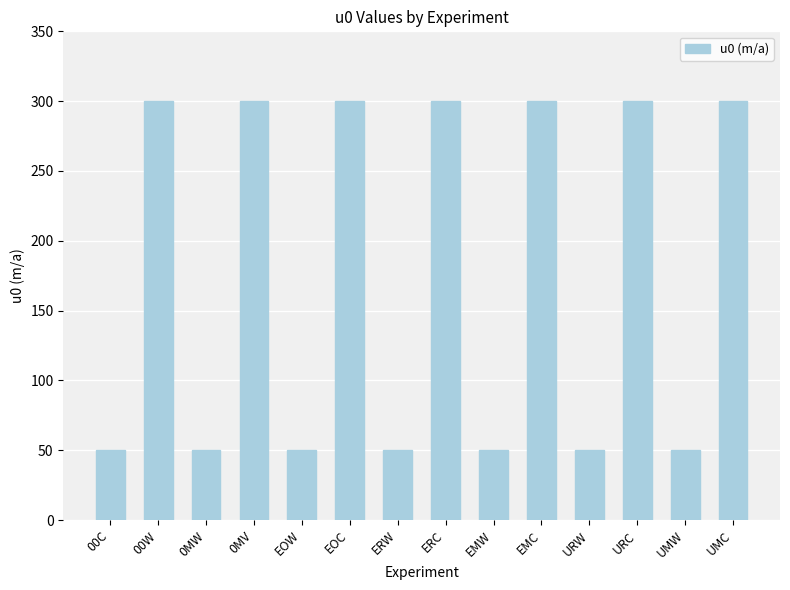

Are the bars grouped side by side (vs. stacked)?

No